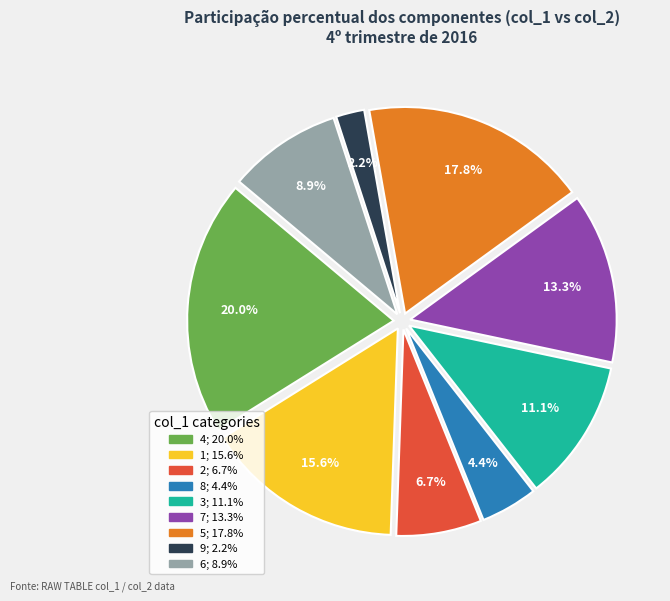

Does any single category account for the majority?

No